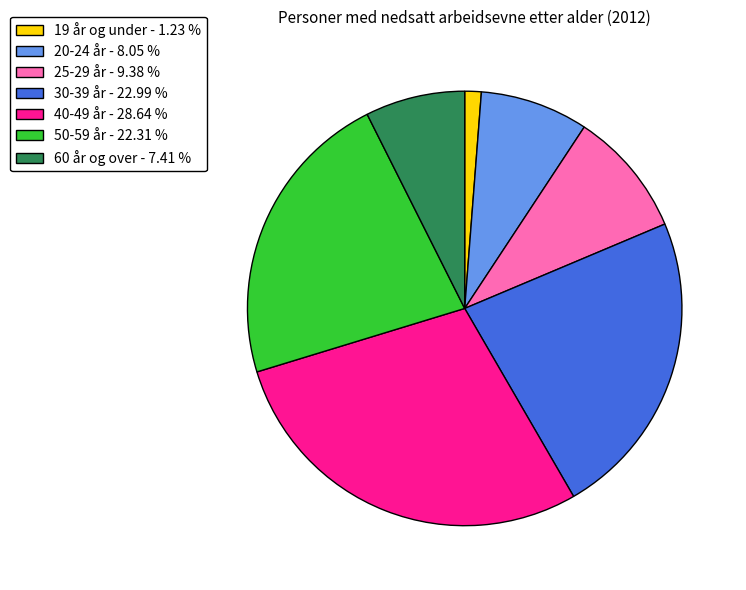

Combined, do 25-29 år - 9.38 % and 40-49 år - 28.64 % account for over 50%?

No